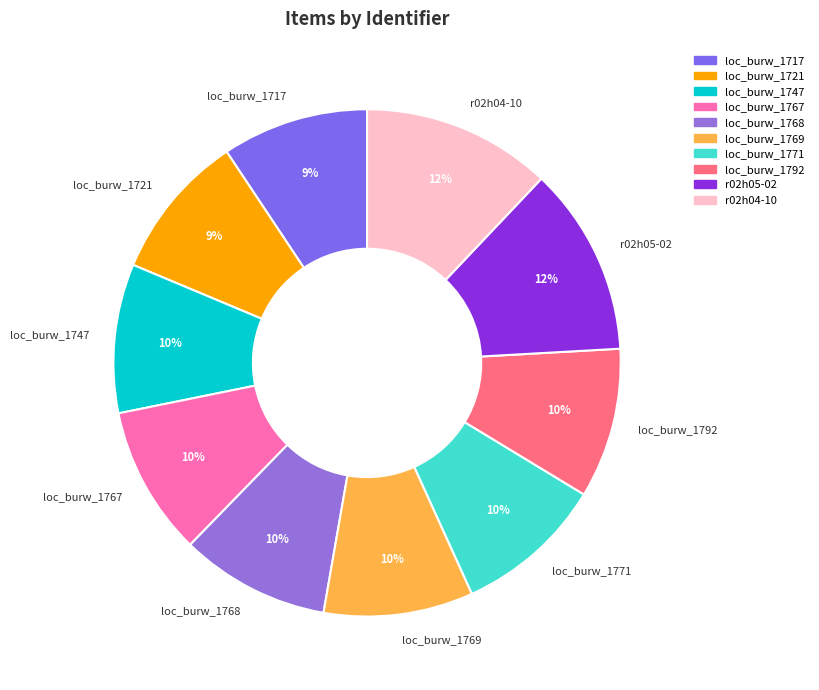

Do loc_burw_1769 and r02h05-02 together represent more than half of the pie?

No